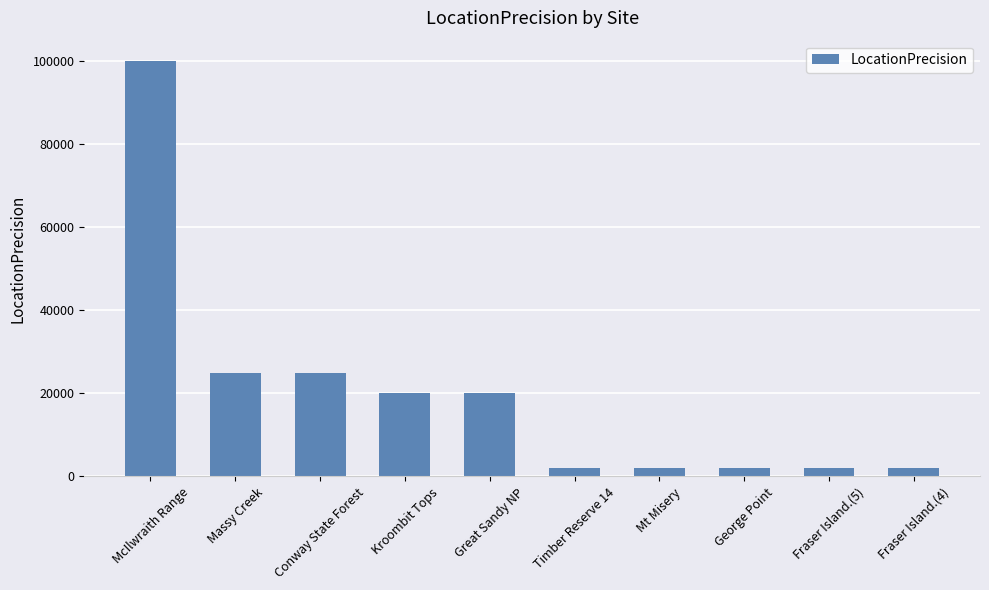

The value at Fraser Island.(5) is 2000. True or false?

True